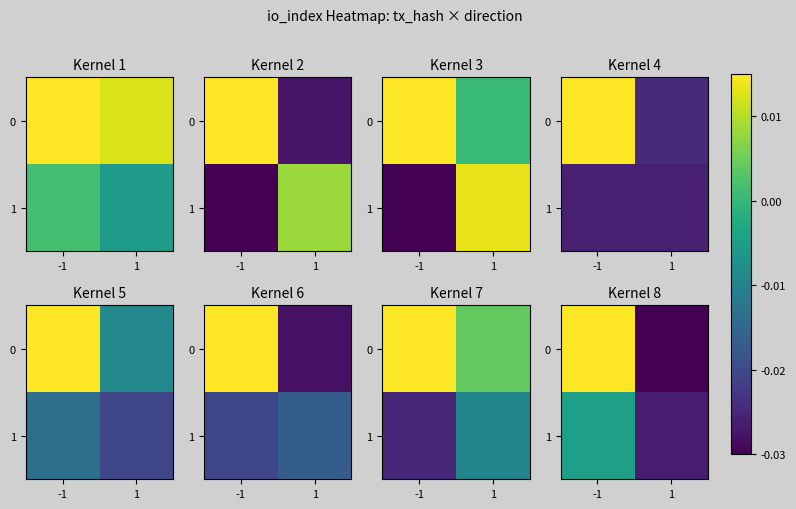

Rank the series by their average value, from highest to lowest.

0, 1